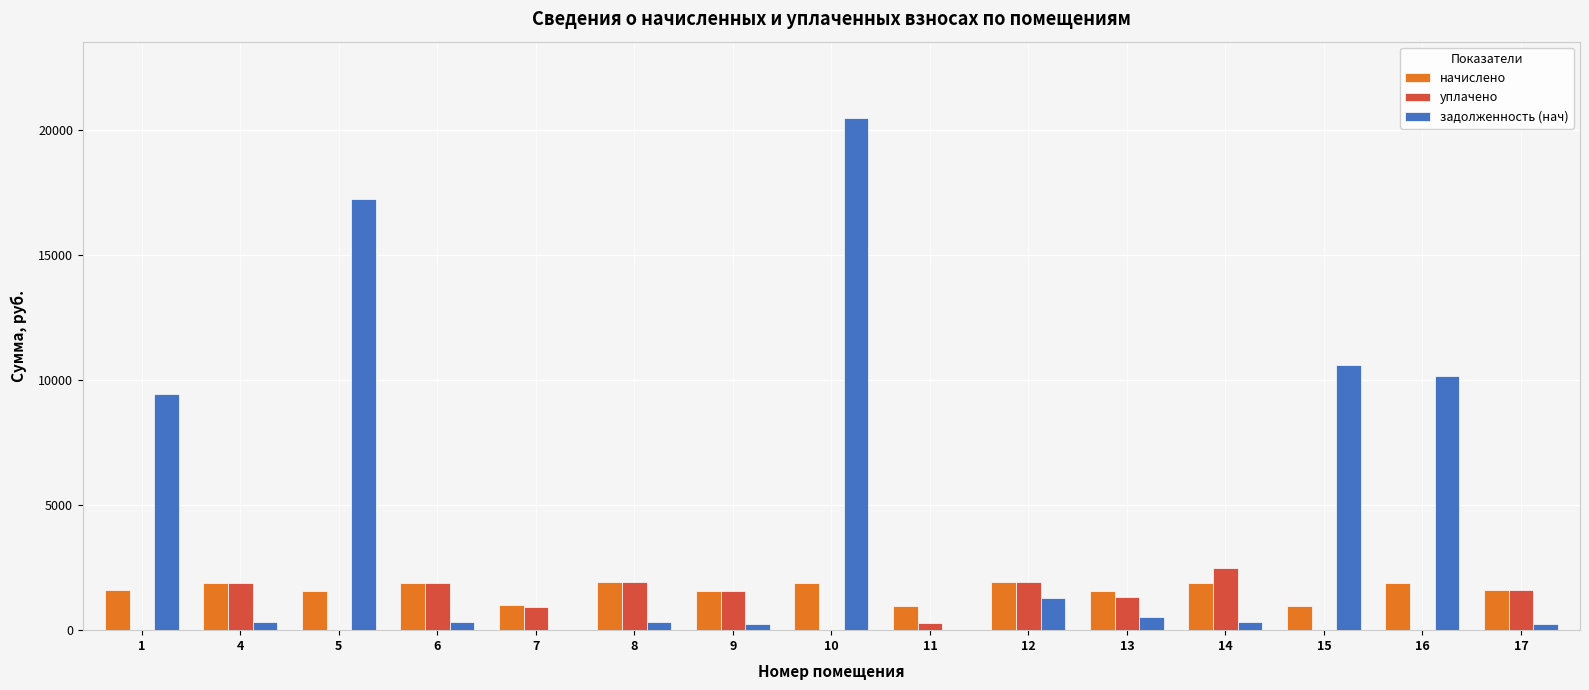

What is the sum of all уплачено values?

15810.4